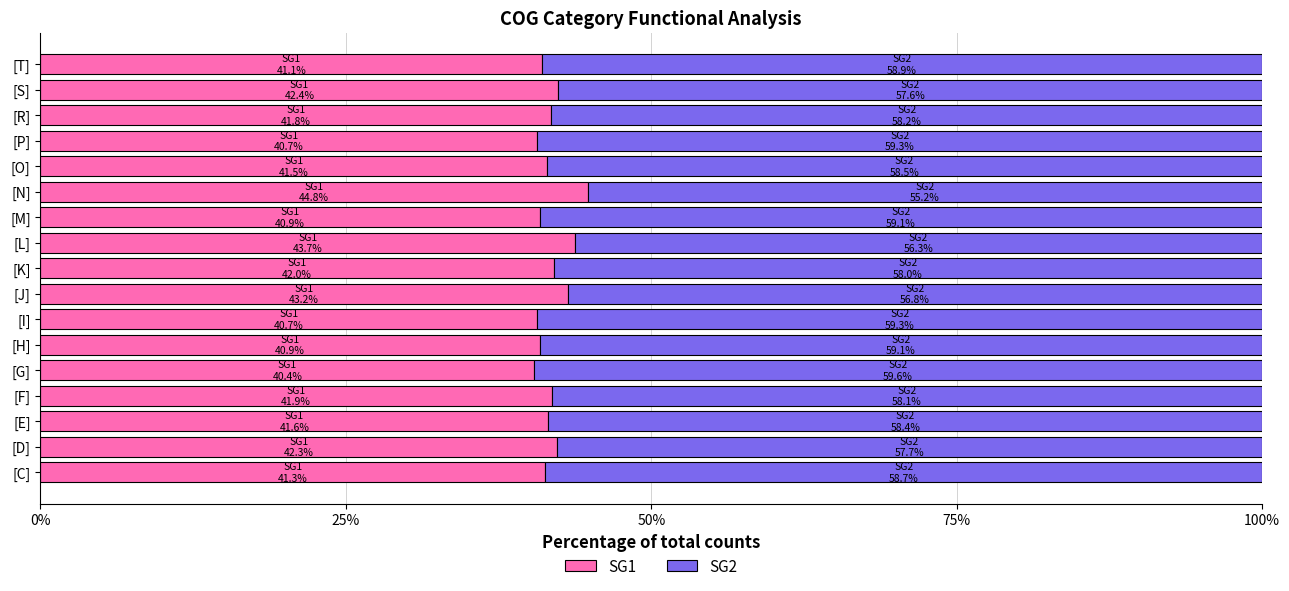

What are all the series names shown in the legend?

SG1, SG2